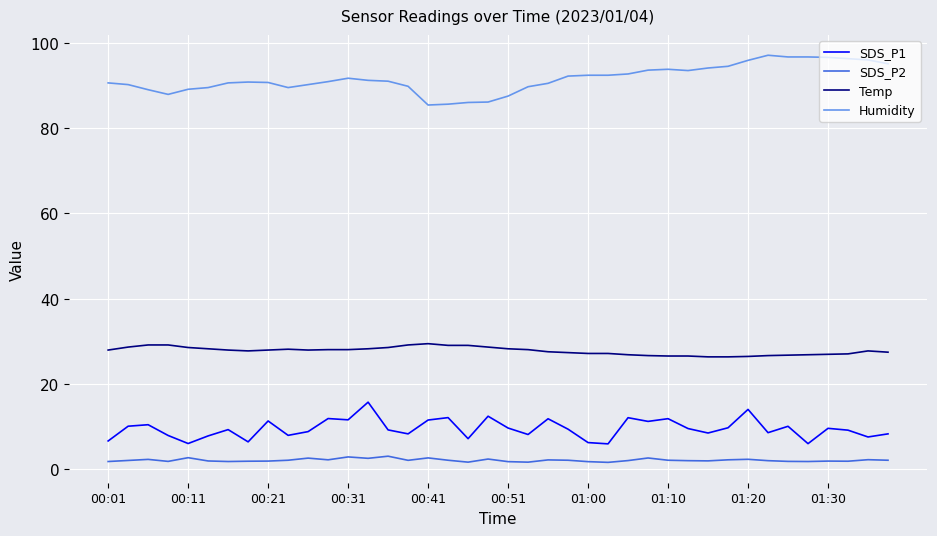

What is the maximum value shown in the chart?

97.2